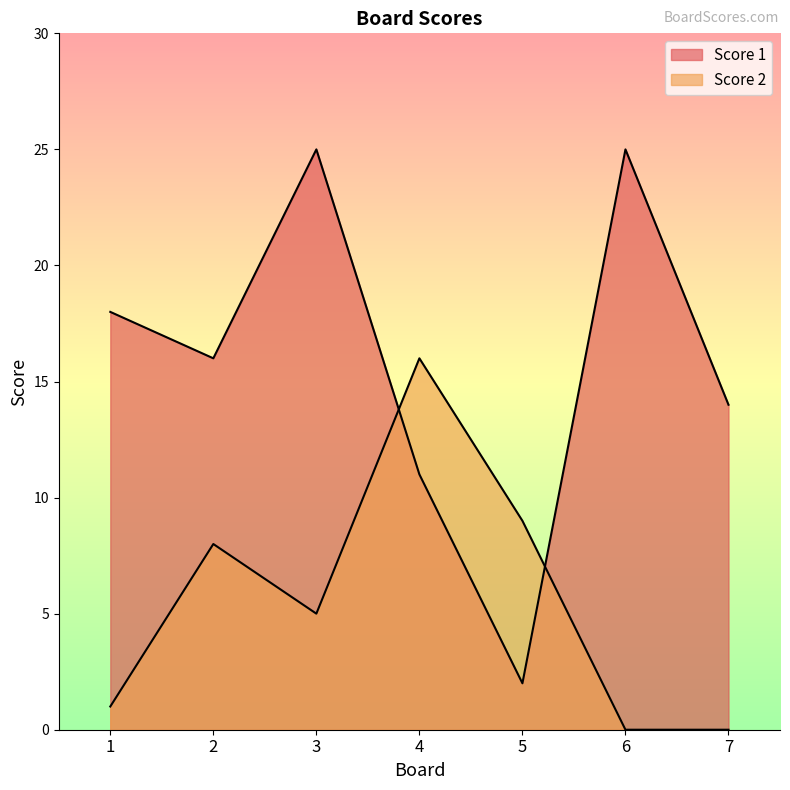

In Score 1, how many points are lower than both neighbors (excluding endpoints)?

2